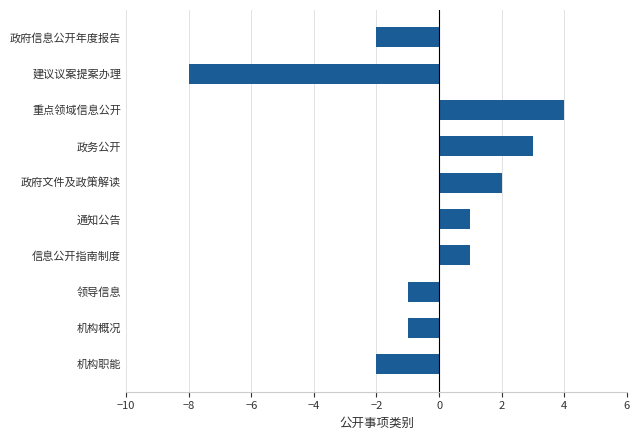

The value at 通知公告 is 1. True or false?

True